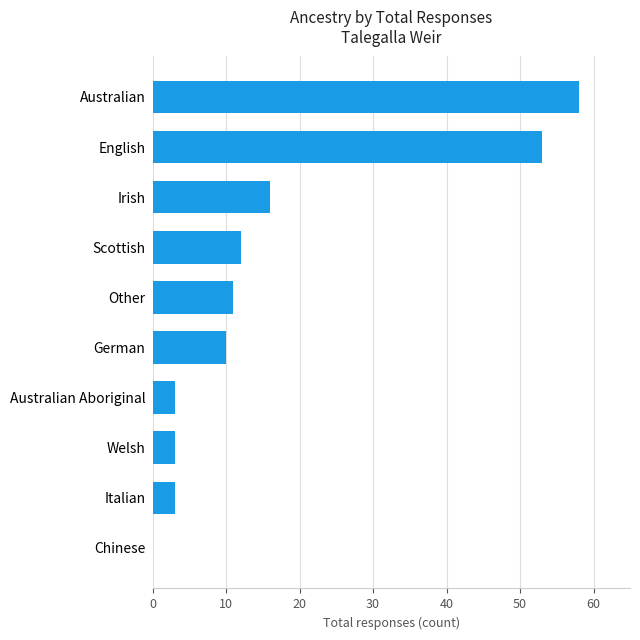

Reading top to bottom, transcribe all the data shown in this chart.

Australian=58	English=53	Irish=16	Scottish=12	Other=11	German=10	Australian Aboriginal=3	Welsh=3	Italian=3	Chinese=0